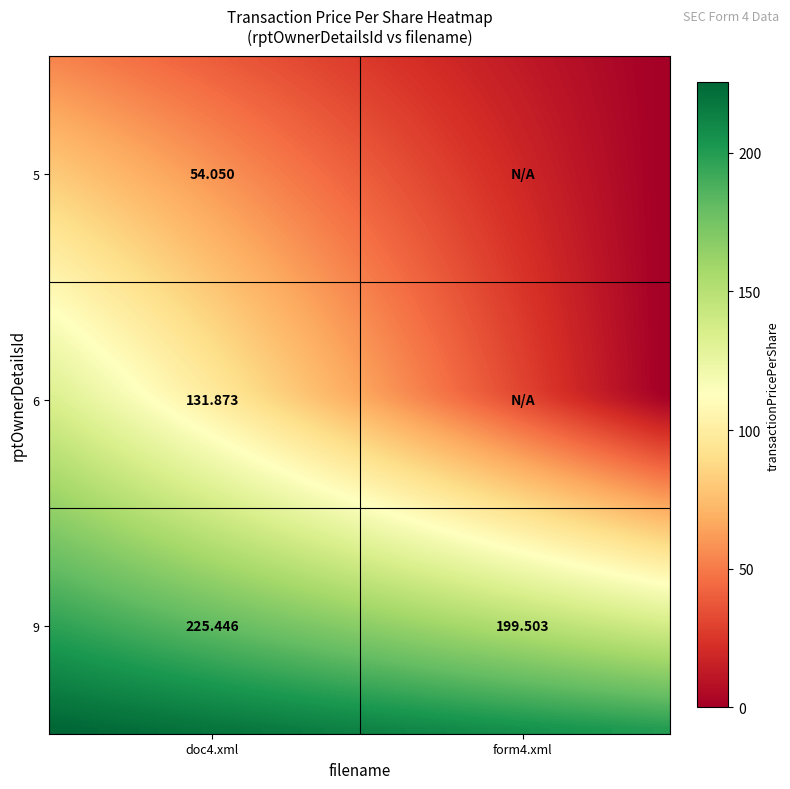

At which category is the sum across all series the highest?

doc4.xml